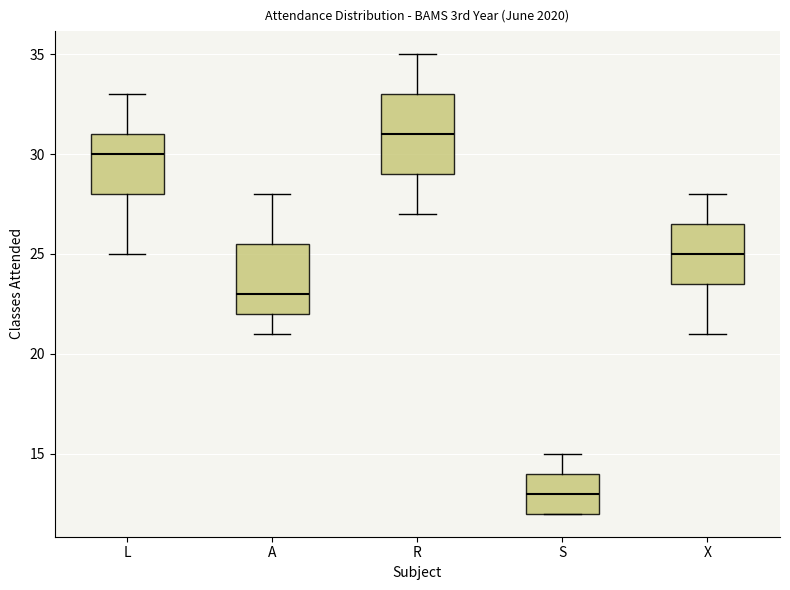

Which box is the tallest, from its lower edge to its upper edge?

R